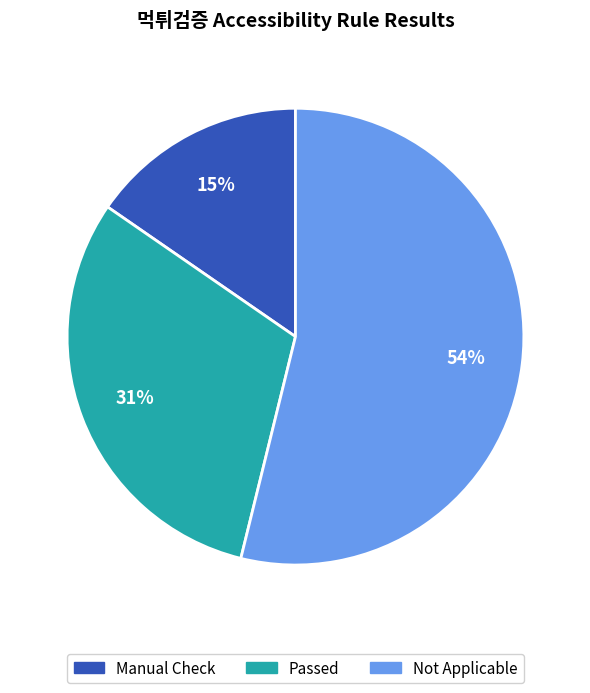

Is there a majority slice in this chart?

Yes